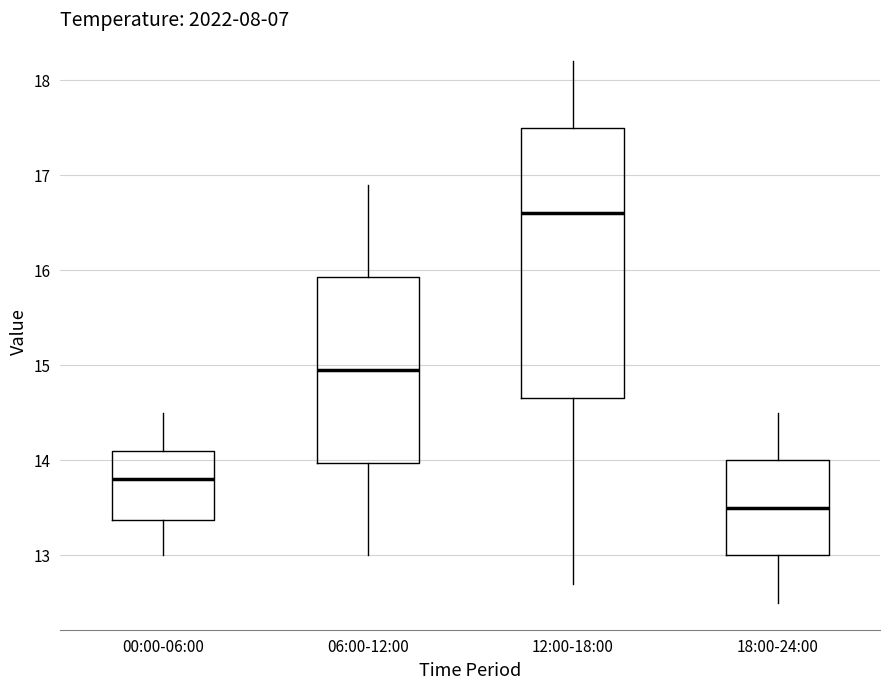

Comparing the boxes themselves (not the whiskers), which one is the tallest?

12:00-18:00